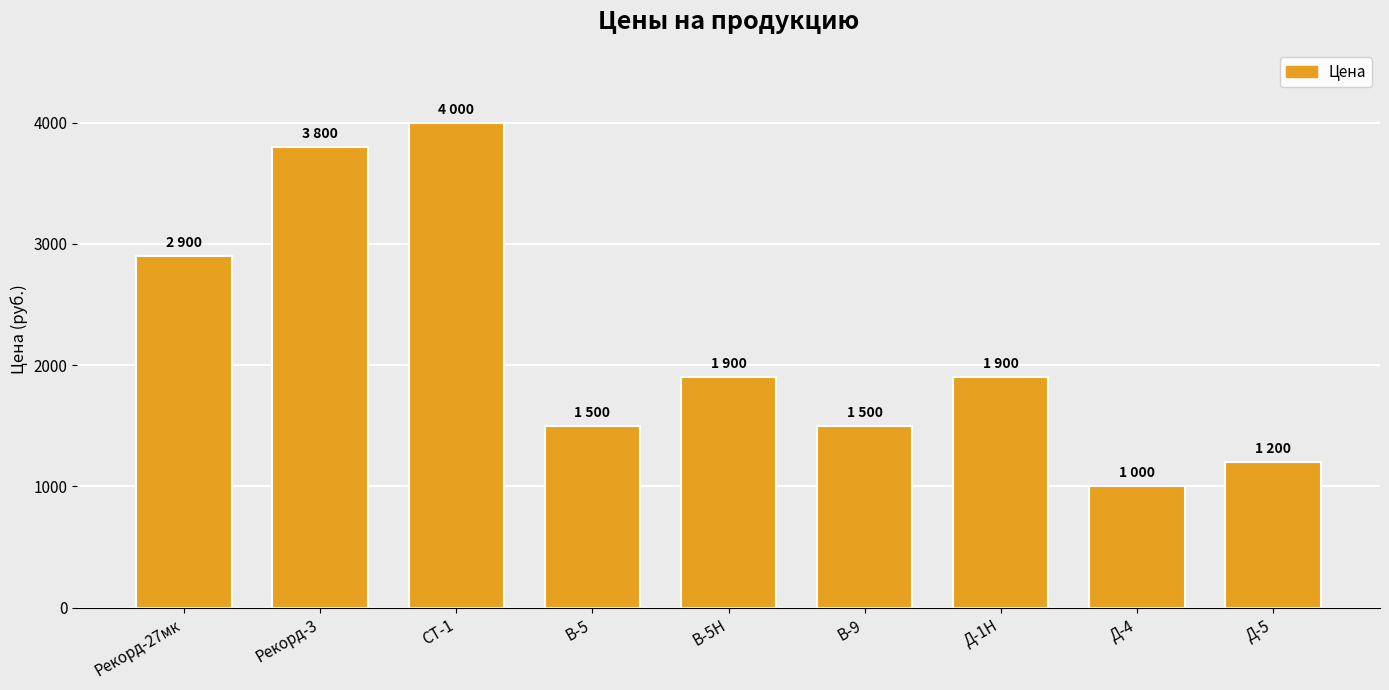

What is the difference between the maximum and second lowest values?

2800